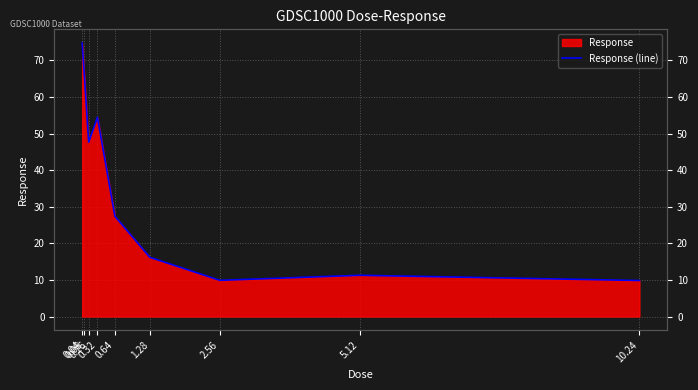

True or false: there are more than 0 points higher than both neighbors.

True